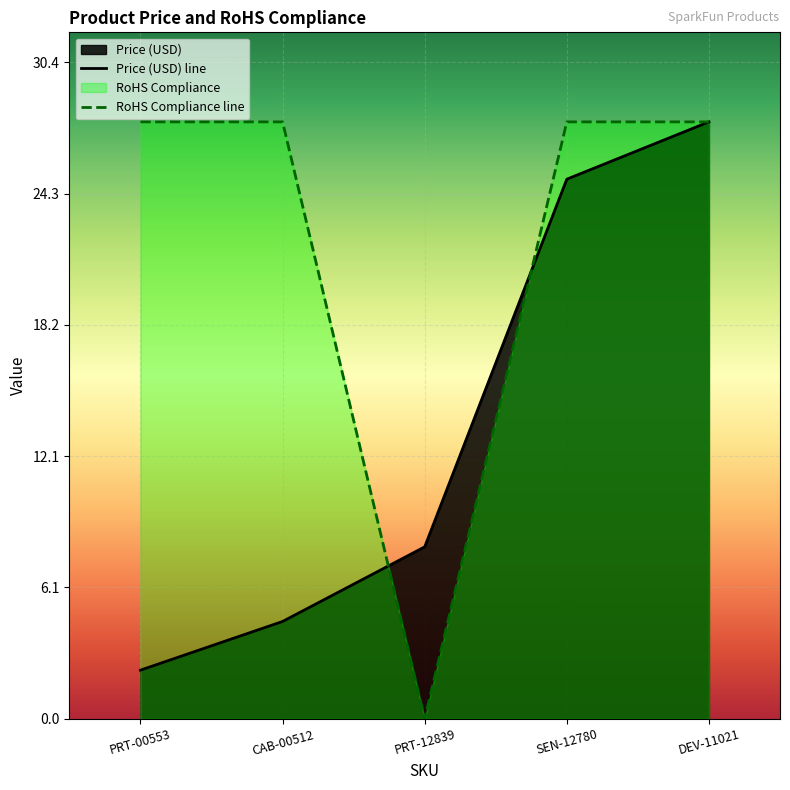

Does the chart display data point markers on the line(s)?

No